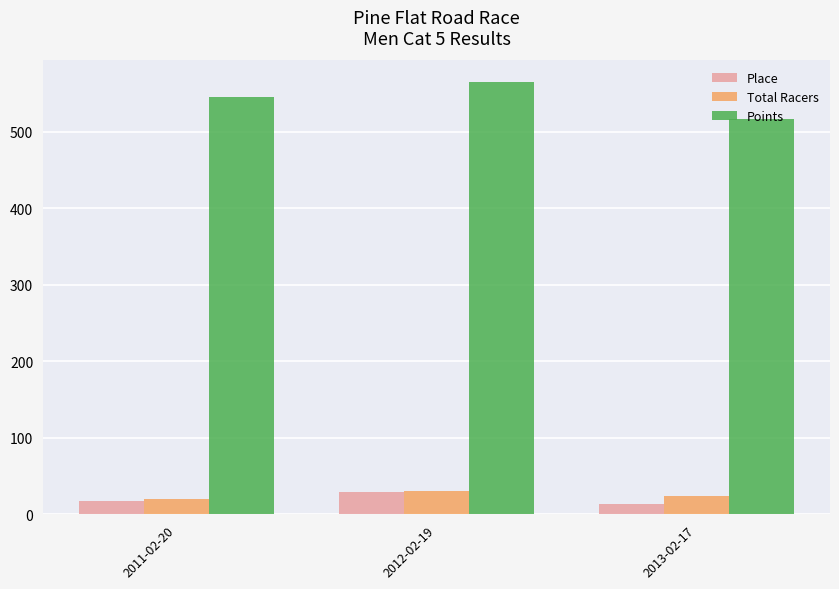

How many values in the Points series are below 545?

1